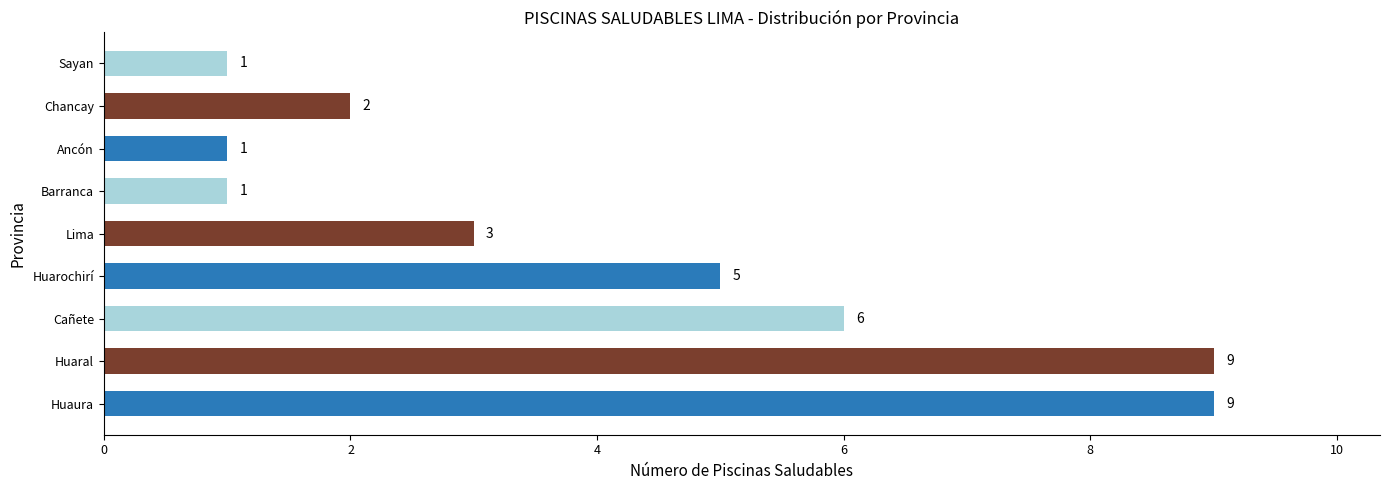

What is the change in value from Huarochirí to Chancay?

-3